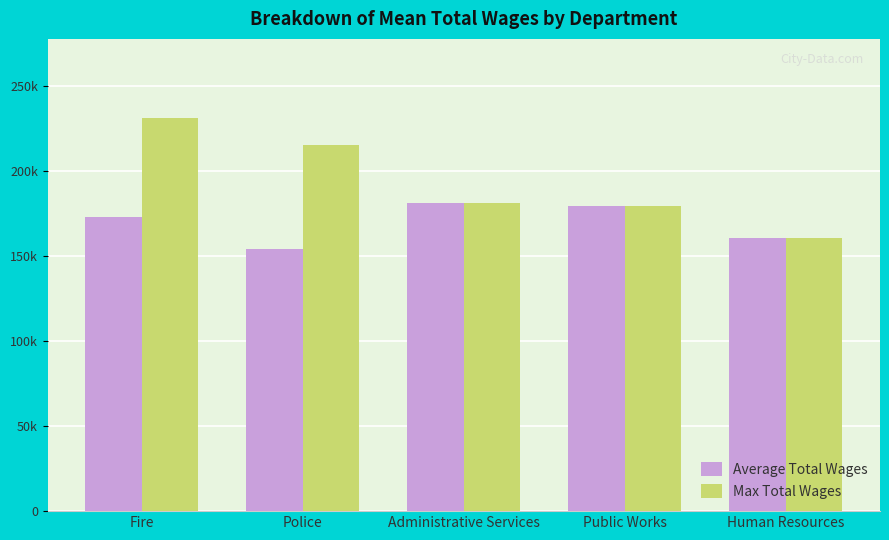

What are all the series names shown in the legend?

Average Total Wages, Max Total Wages